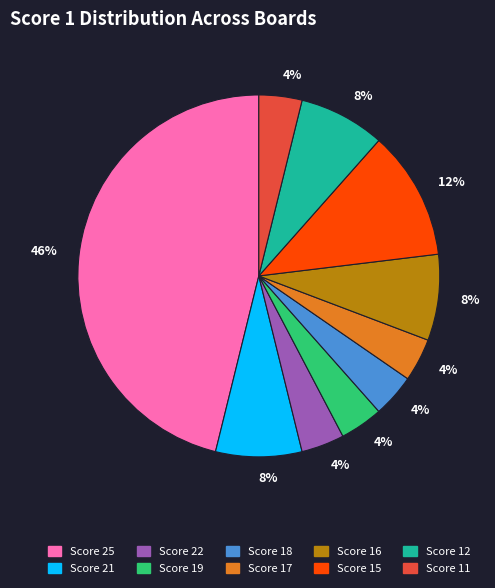

Which has a higher value, Score 12 or Score 19?

Score 12